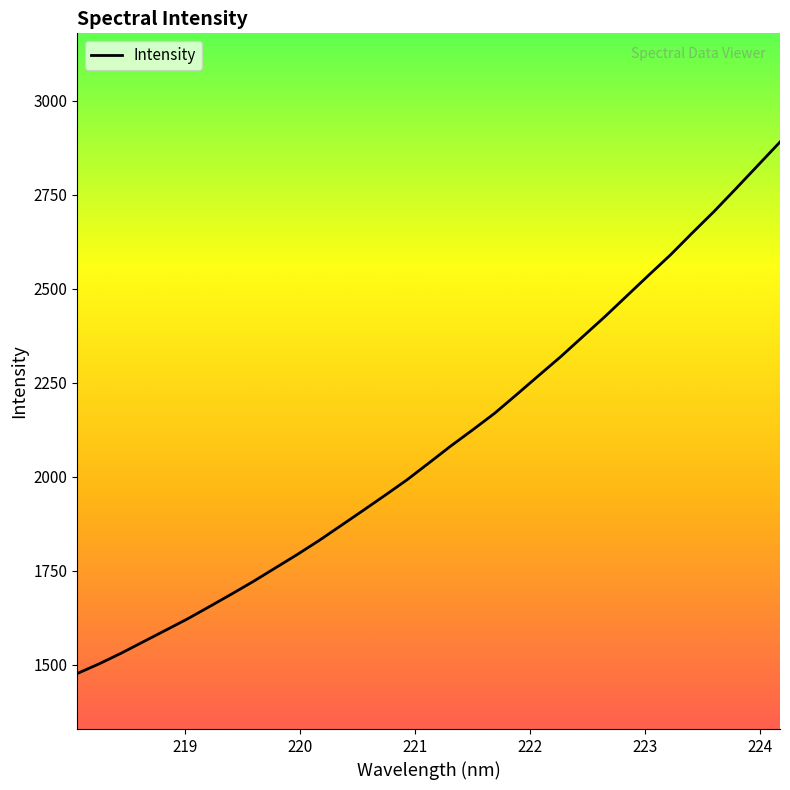

What is the difference between the maximum and minimum values?

1413.4